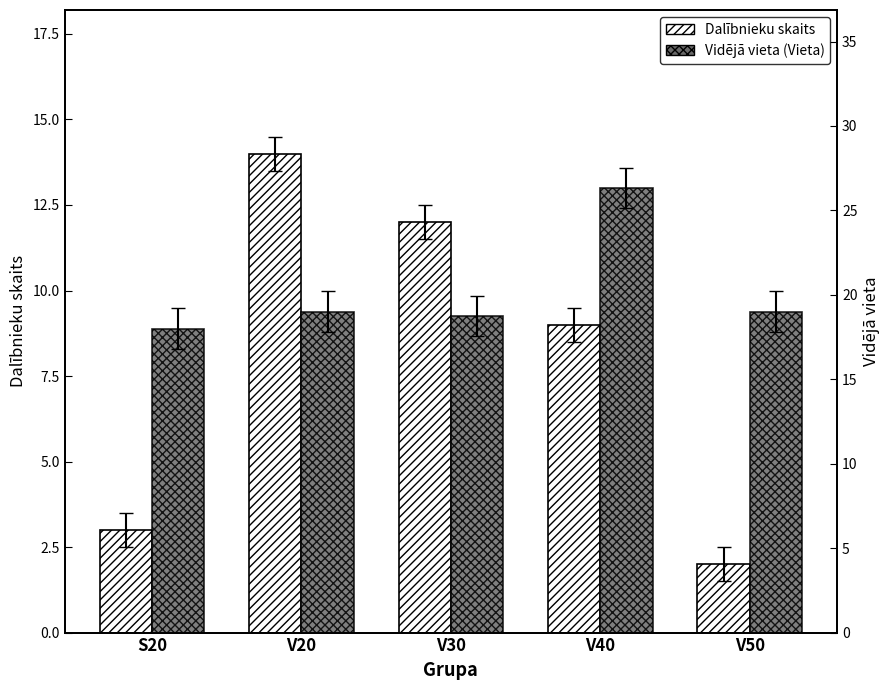

Reading right to left, list all the values displayed in this chart.

Dalībnieku skaits: 2.0	9.0	12.0	14.0	3.0
Vidējā vieta (Vieta): 19.0	26.3	18.8	19.0	18.0